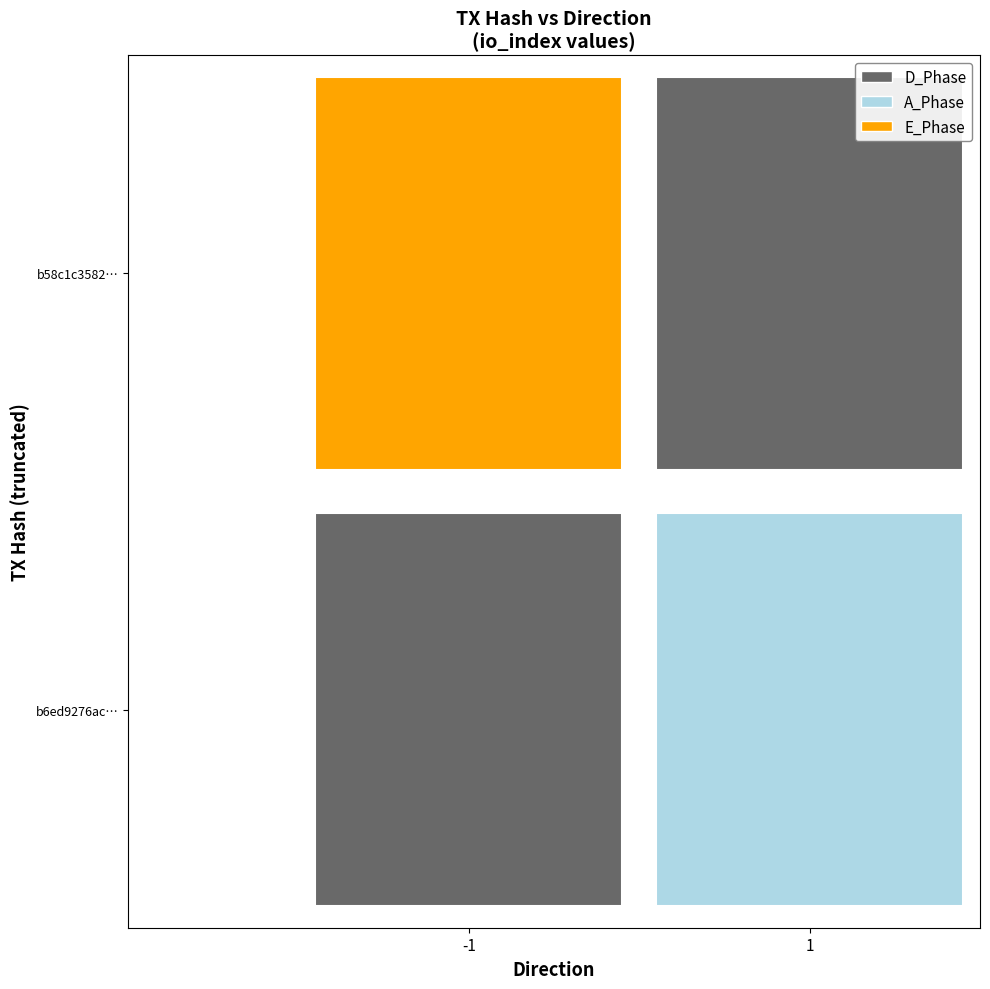

What is the lowest value of the b58c1c3582ed78f3435f79e39ec02f0102ad5ef series?

-1